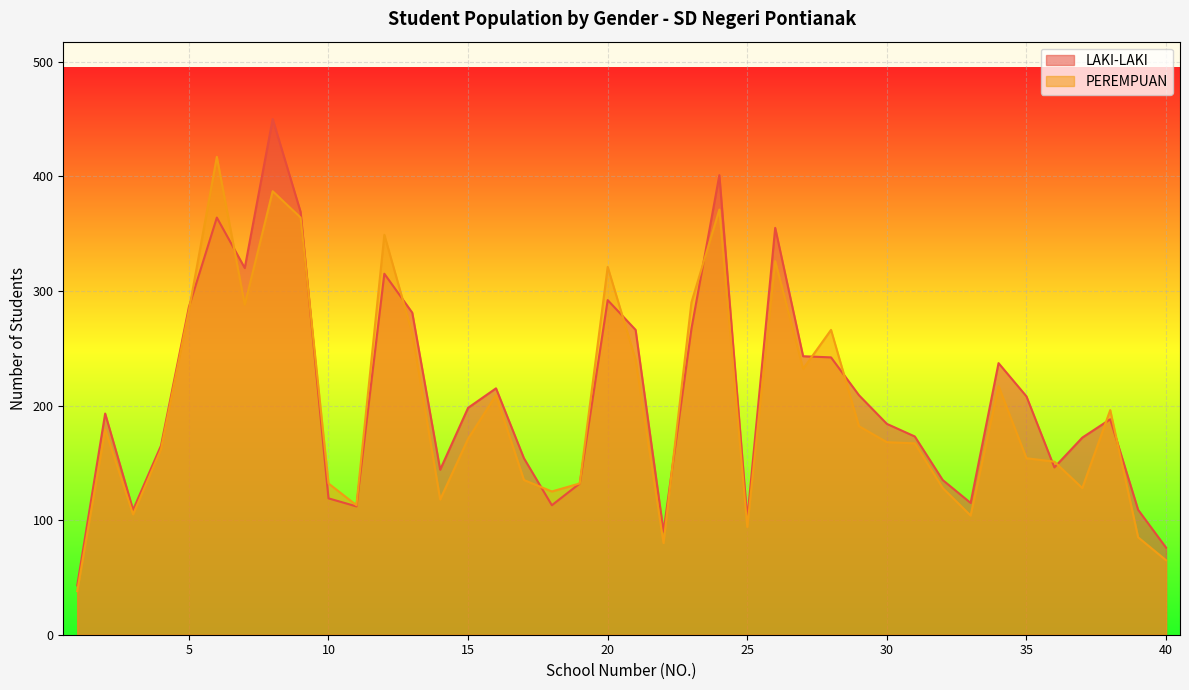

Which has a higher value, 27 or 31?

27